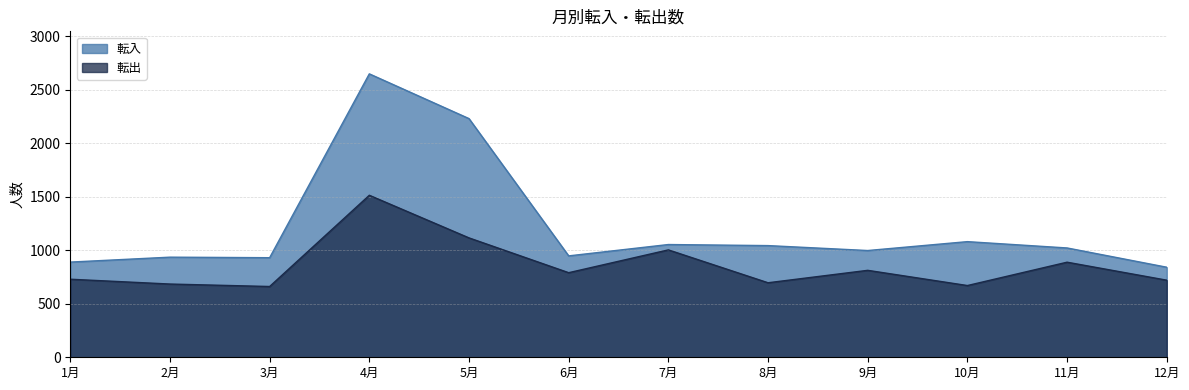

True or false: 転入 and 転出 cross at least once.

False